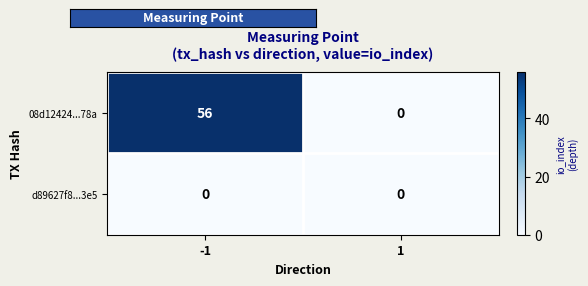

List the series in order of their peak value, highest first.

08d12424...78a, d89627f8...3e5